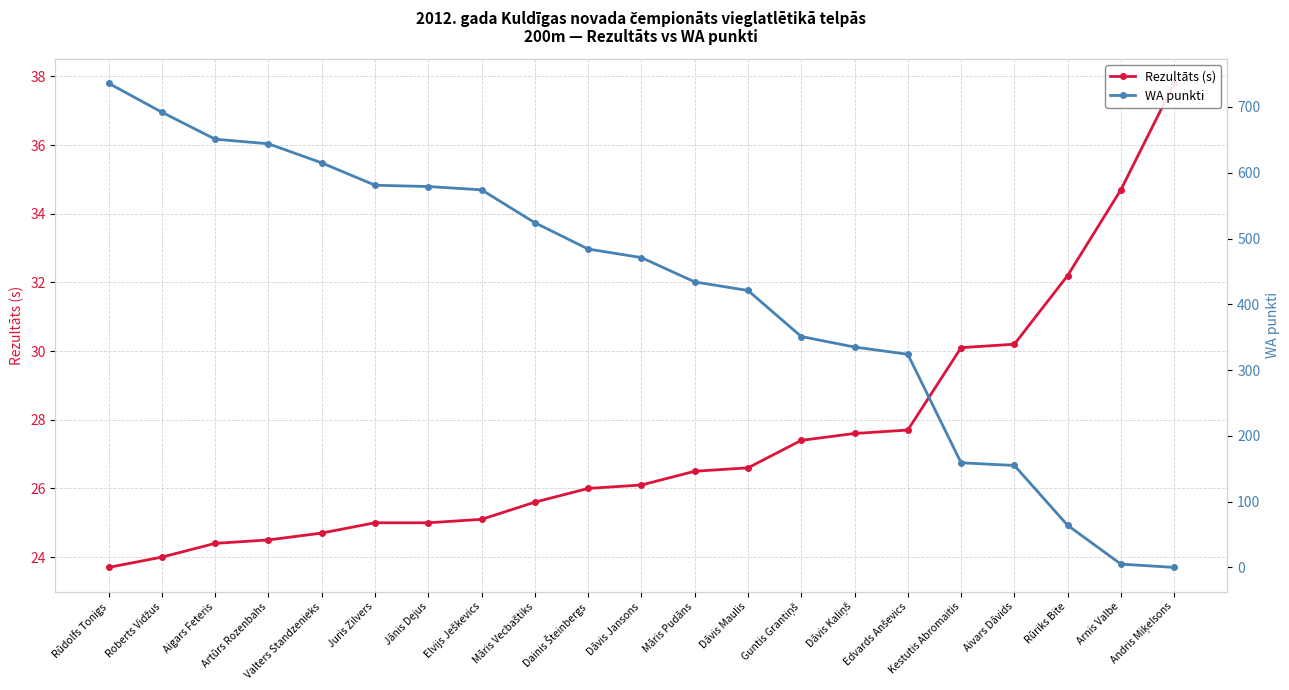

What are all the series names shown in the legend?

Rezultāts (s), WA punkti